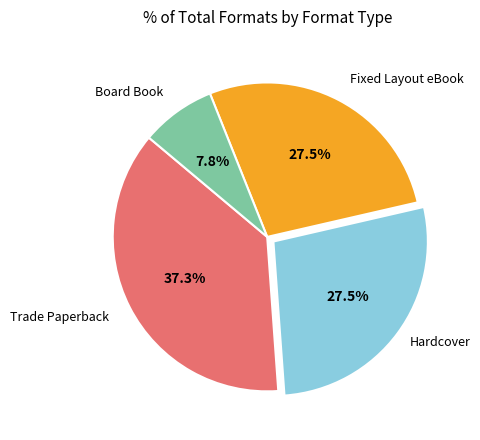

Is there a majority slice in this chart?

No